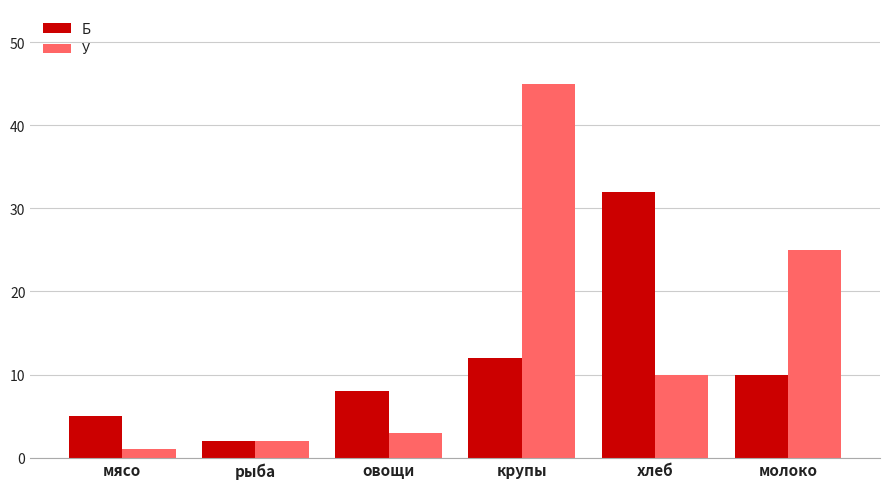

What is the difference between the highest and lowest values at крупы?

33